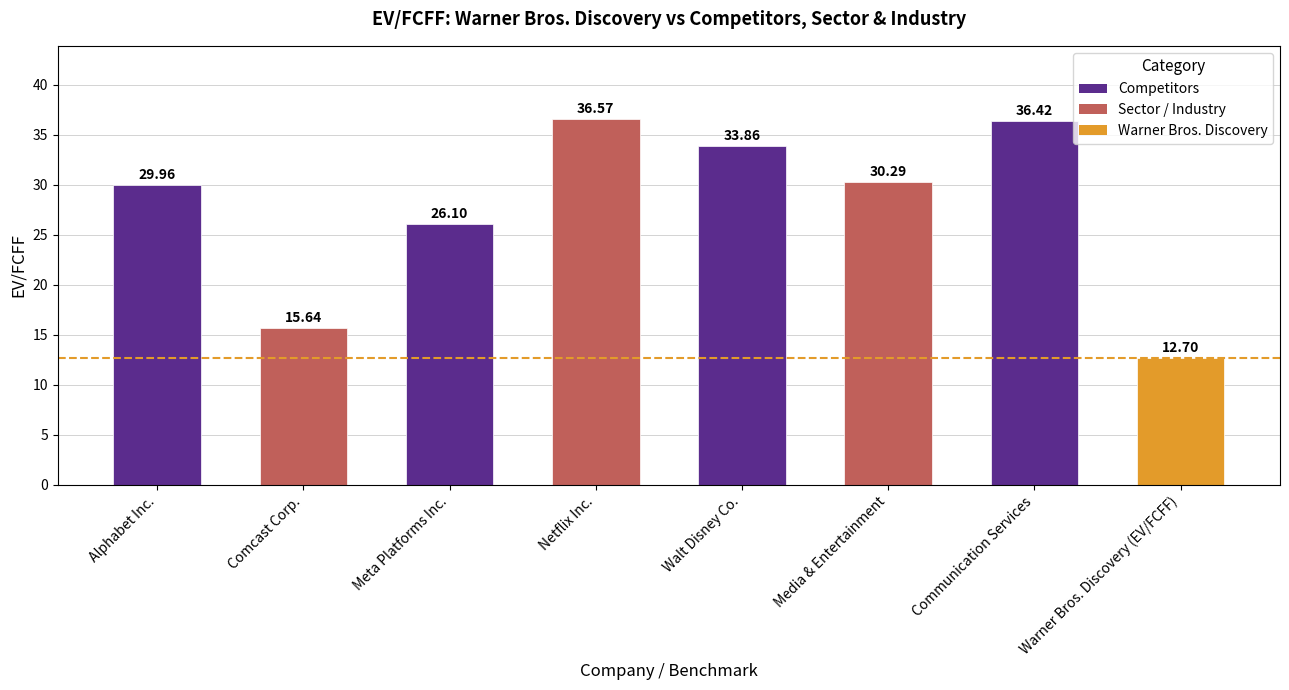

What is the approximate value at Netflix Inc.?

36.6